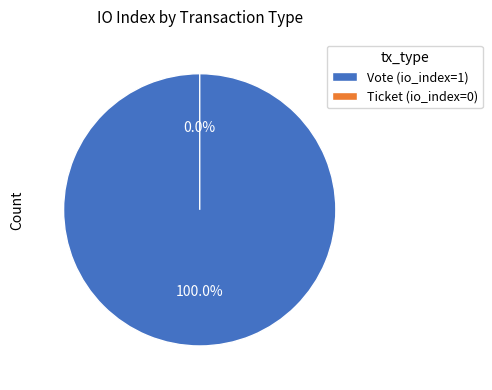

Count the number of slices in the pie.

2